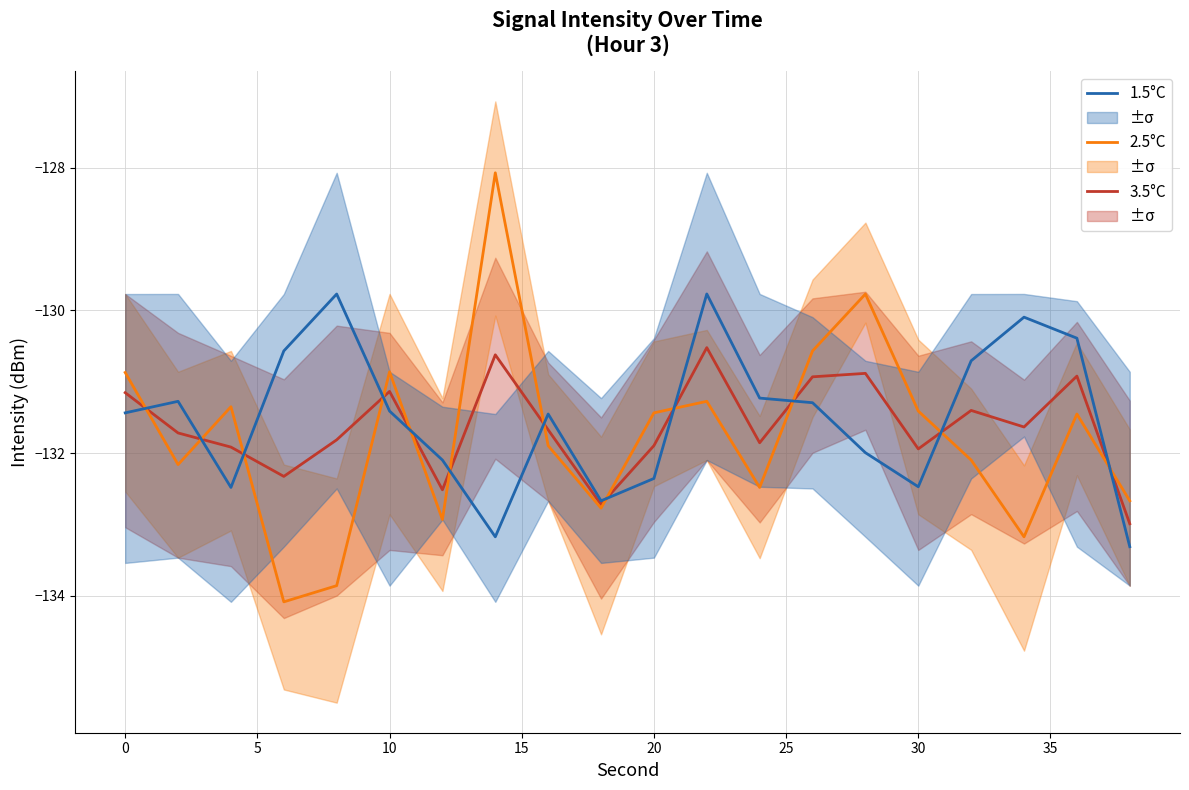

Is it true that 2.5°C equals -131.4 at 30?

True